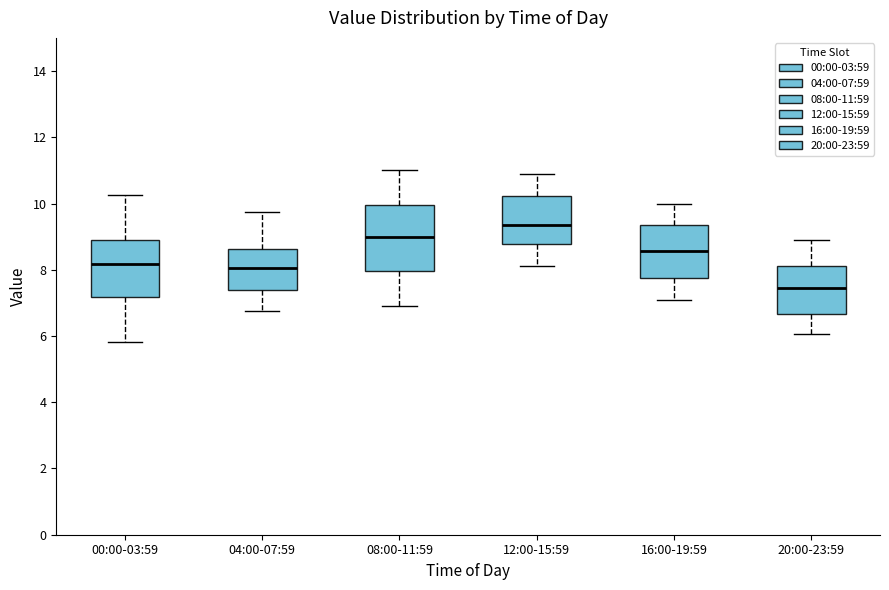

Reading left to right, read every box against the y-axis: the position of its median line, the range the box covers, and the ends of its whiskers. The values are not printed on the chart, so give them approximately, as read against the axis.

00:00-03:59: median 8.2, box 7.2 to 8.8, whiskers 5.8 to 10.2
04:00-07:59: median 8.0, box 7.4 to 8.6, whiskers 6.8 to 9.8
08:00-11:59: median 9.0, box 8.0 to 10.0, whiskers 7.0 to 11.0
12:00-15:59: median 9.4, box 8.8 to 10.2, whiskers 8.2 to 11.0
16:00-19:59: median 8.6, box 7.8 to 9.4, whiskers 7.2 to 10.0
20:00-23:59: median 7.4, box 6.6 to 8.2, whiskers 6.0 to 9.0